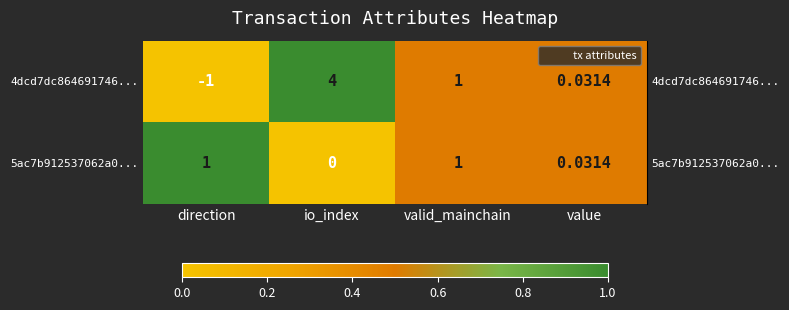

List the labels in order of 4dcd7dc864691746... value, largest first.

io_index, valid_mainchain, value, direction